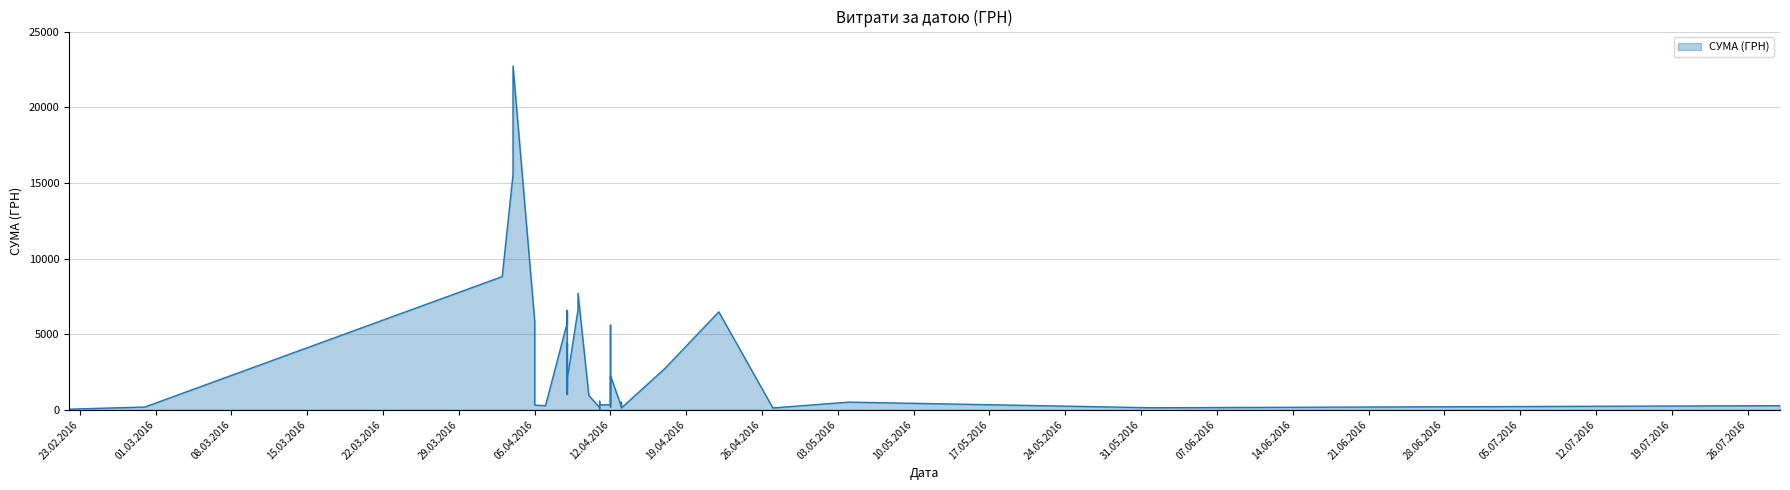

True or false: the data has more than 2 interior local peaks.

True